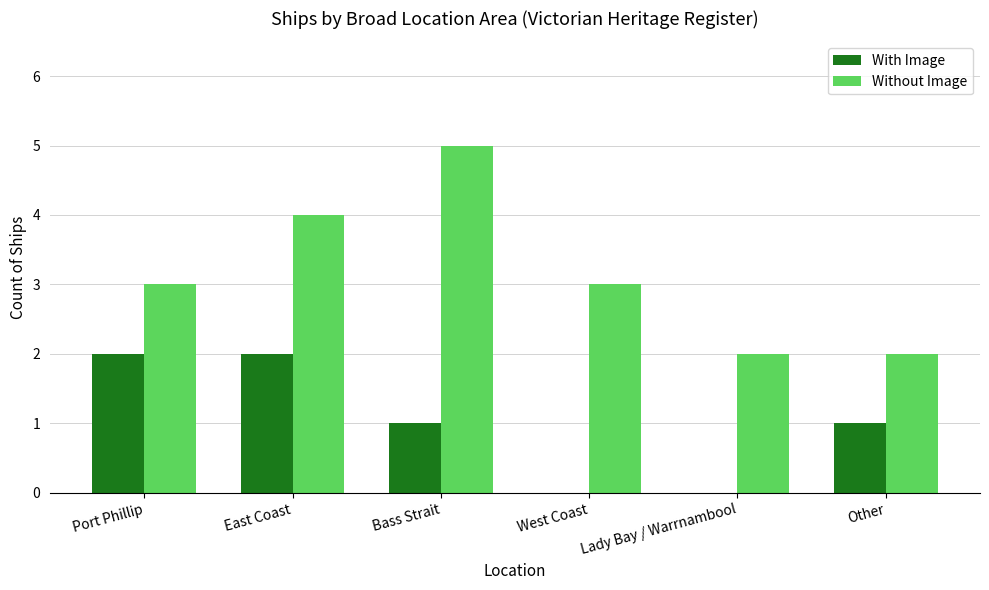

The value of Without Image at Other is 2. True or false?

True